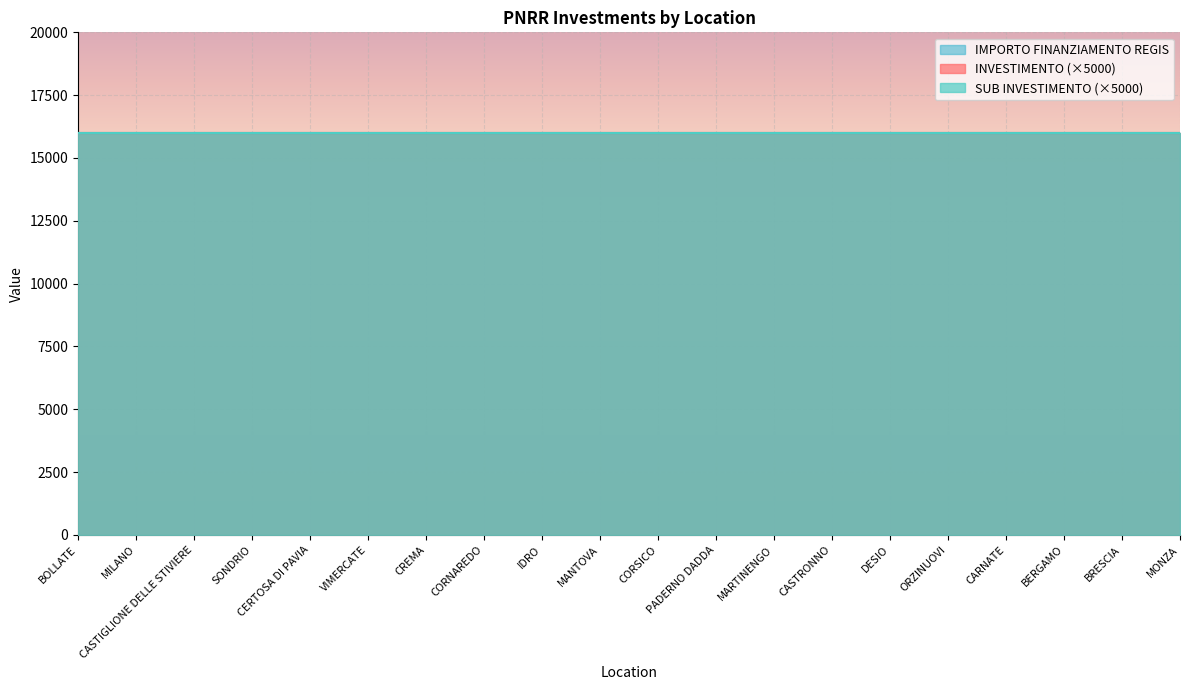

True or false: INVESTIMENTO and SUB INVESTIMENTO cross at least once.

False